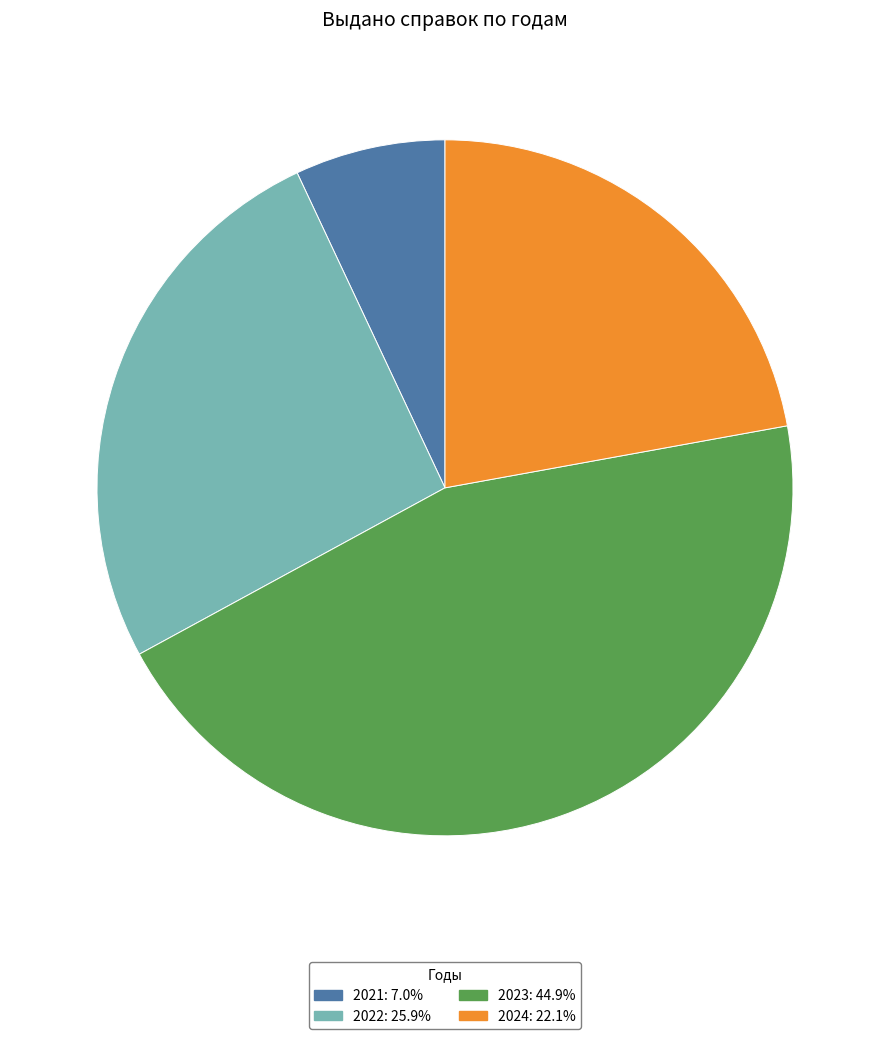

Approximately how many times larger is the value at 2022 compared to 2024?

1.2